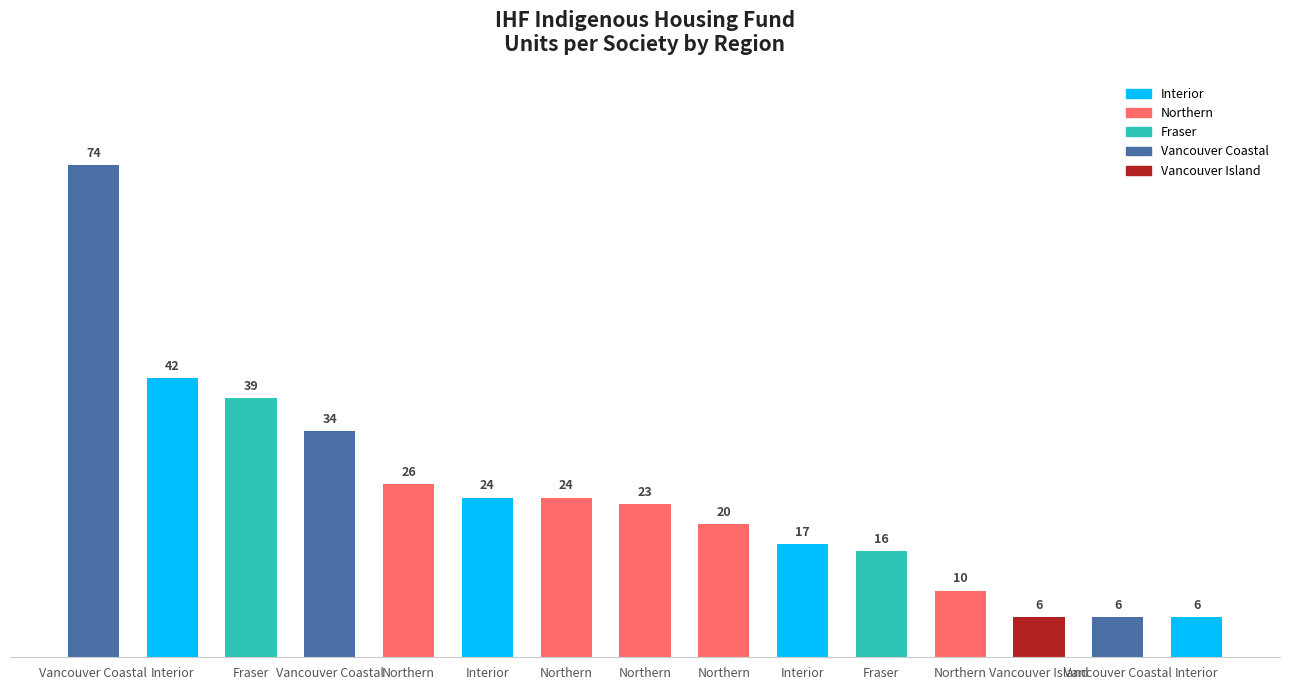

List the labels in order of value, largest first.

Vancouver Coastal, Interior, Fraser, Vancouver Coastal, Northern, Interior, Northern, Northern, Northern, Interior, Fraser, Northern, Vancouver Island, Vancouver Coastal, Interior